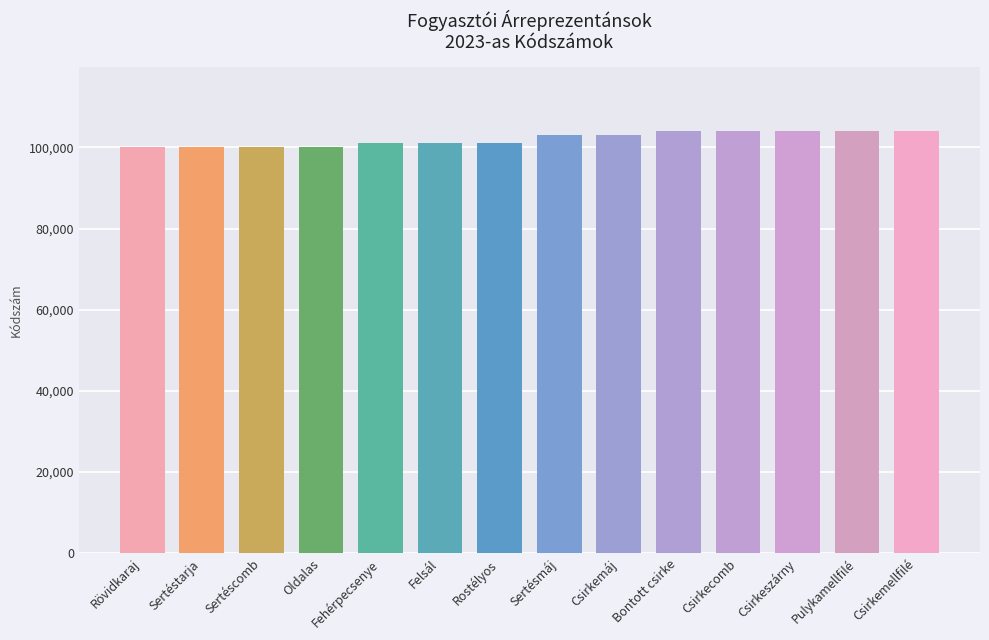

What is the label of the 3rd bar from the left?

Sertéscomb